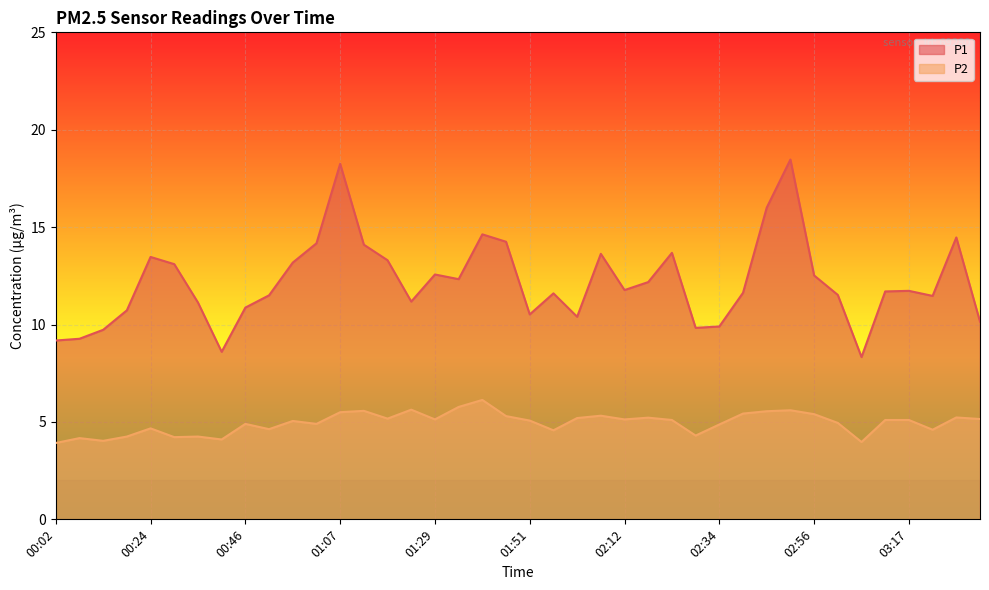

The P2 series shows 4.9 at 00:46. True or false?

True